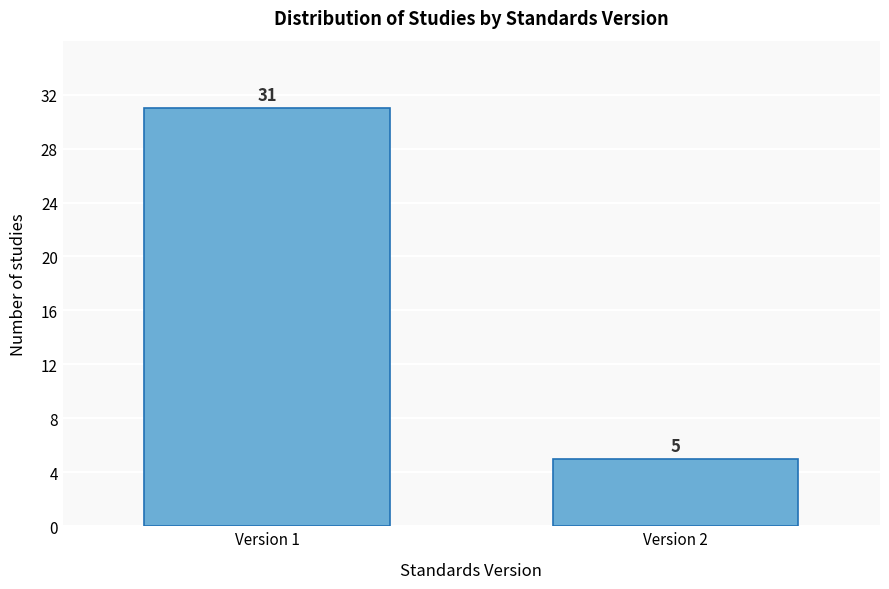

Reading left to right, extract all data points from this chart.

Version 1=31	Version 2=5